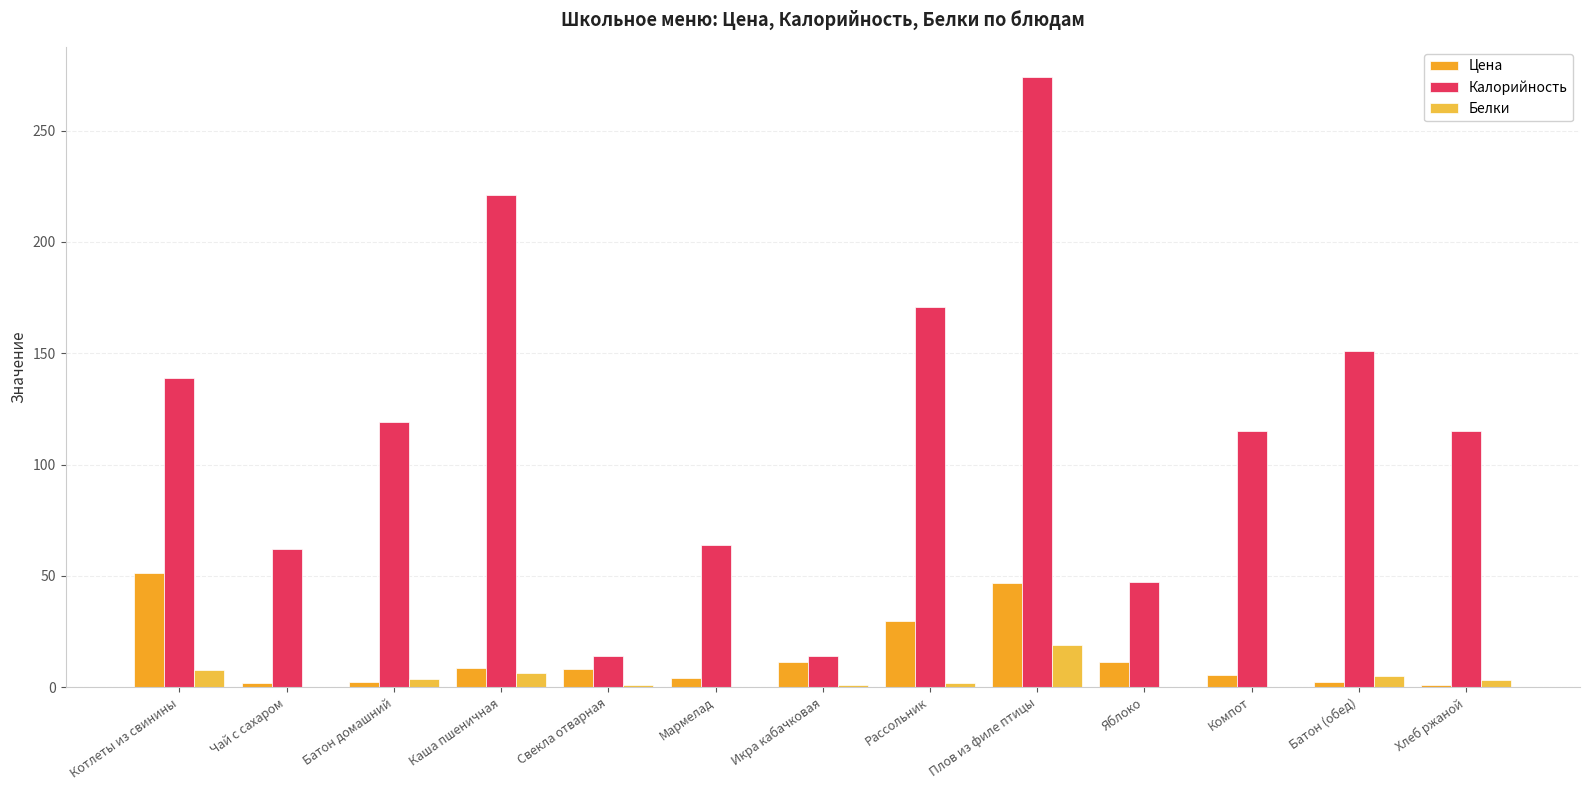

Which series has the widest spread of values?

Калорийность